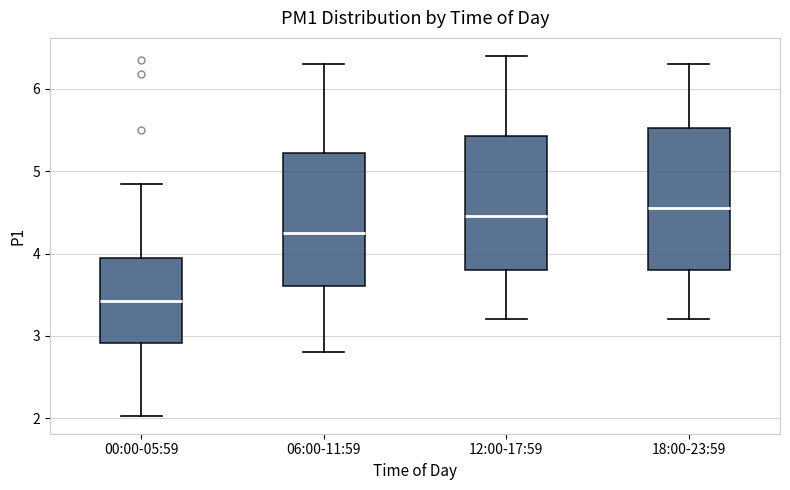

Reading left to right, read every box against the y-axis: the position of its median line, the range the box covers, and the ends of its whiskers. The values are not printed on the chart, so give them approximately, as read against the axis.

00:00-05:59: median 3.4, box 2.9 to 3.9, whiskers 2.0 to 4.9
06:00-11:59: median 4.3, box 3.6 to 5.2, whiskers 2.8 to 6.3
12:00-17:59: median 4.5, box 3.8 to 5.4, whiskers 3.2 to 6.4
18:00-23:59: median 4.6, box 3.8 to 5.5, whiskers 3.2 to 6.3